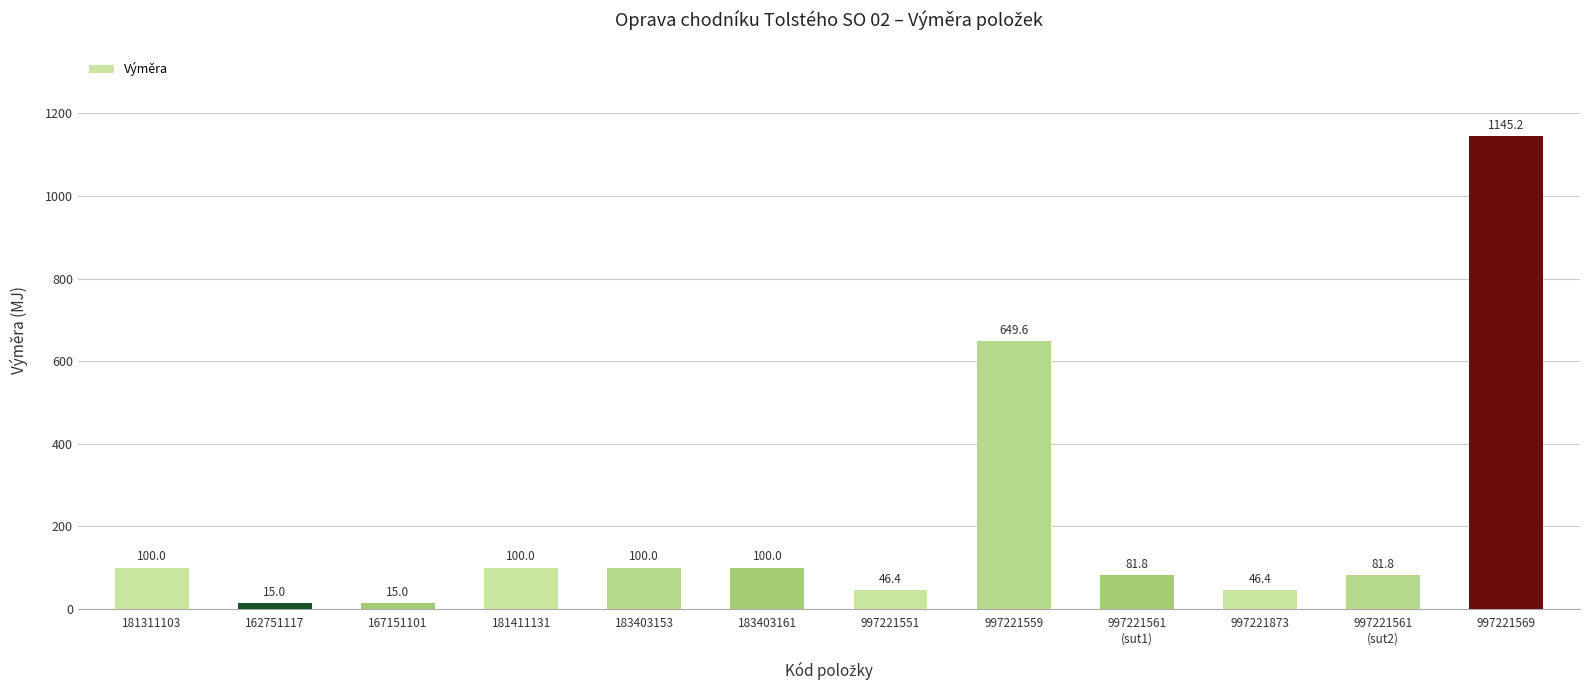

What is the label of the 8th bar from the left?

997221559